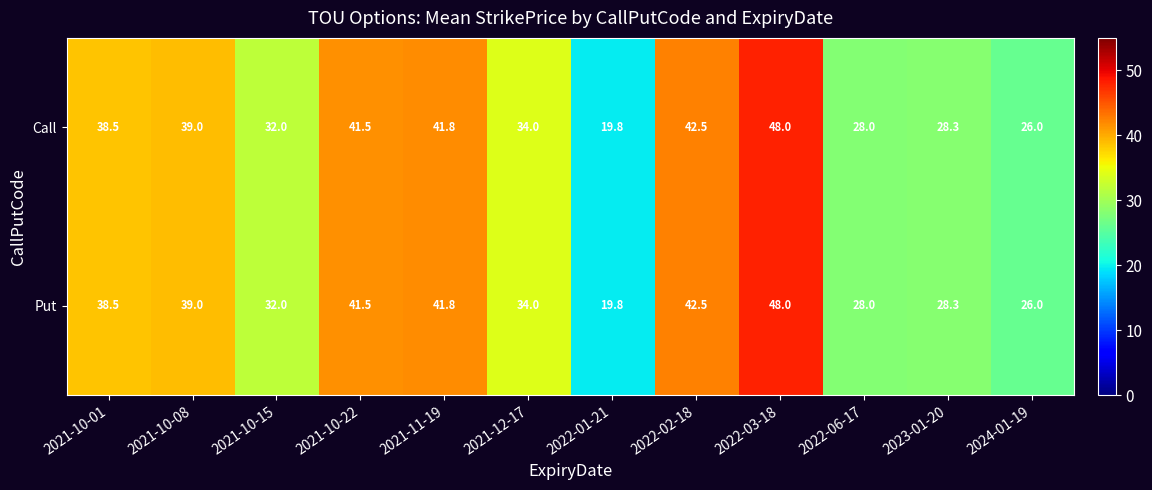

Which label corresponds to the largest value in the chart?

2022-03-18